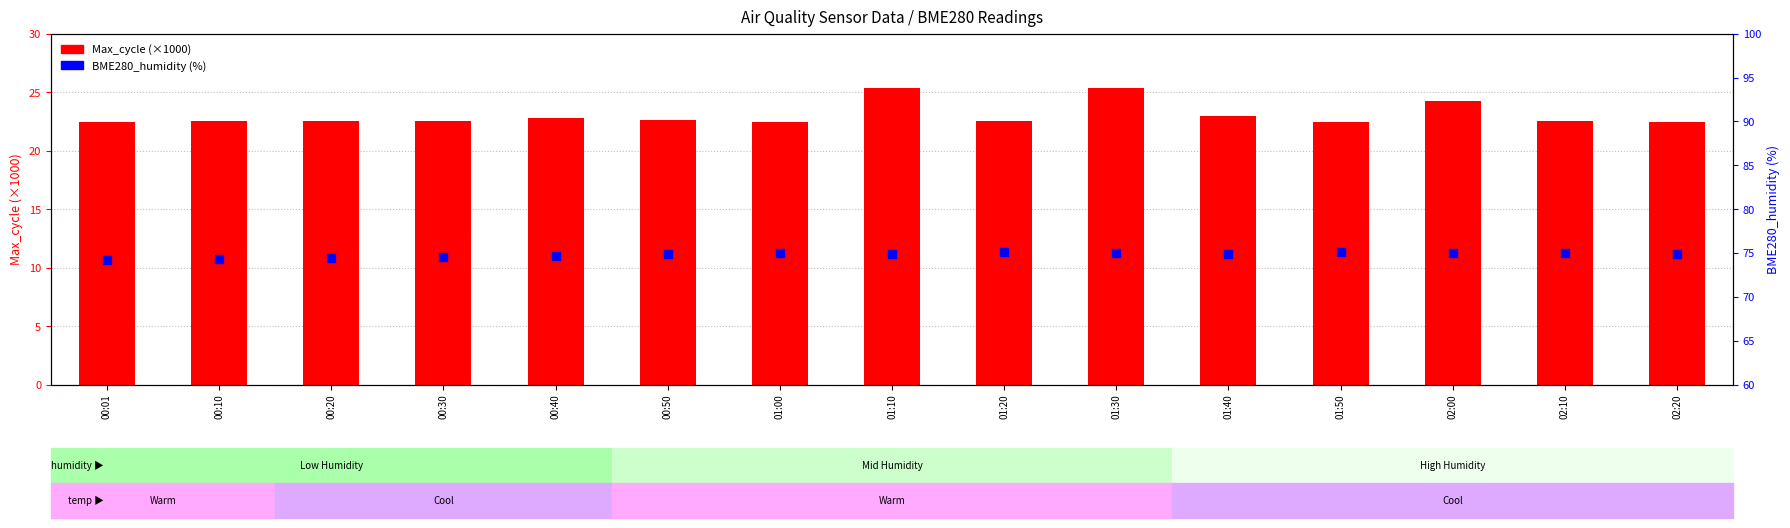

What are all the series names shown in the legend?

Max_cycle (×1000), BME280_humidity (%)